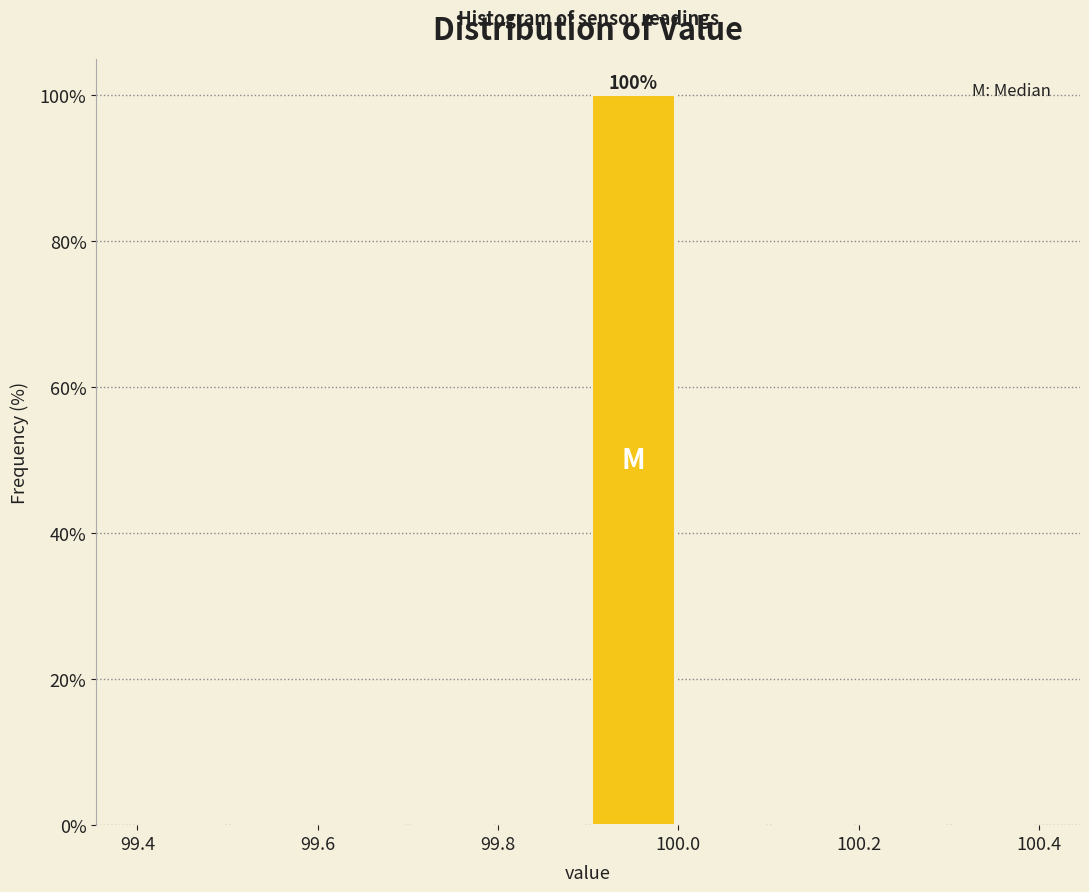

Which range on the x-axis has the tallest bar?

99.9 to 100.0